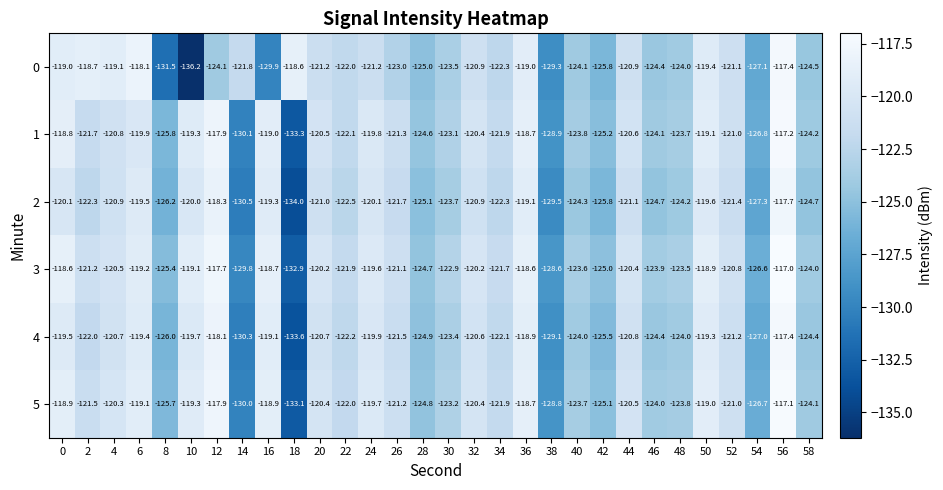

What is the spread (max minus min) of values at 10?

17.1